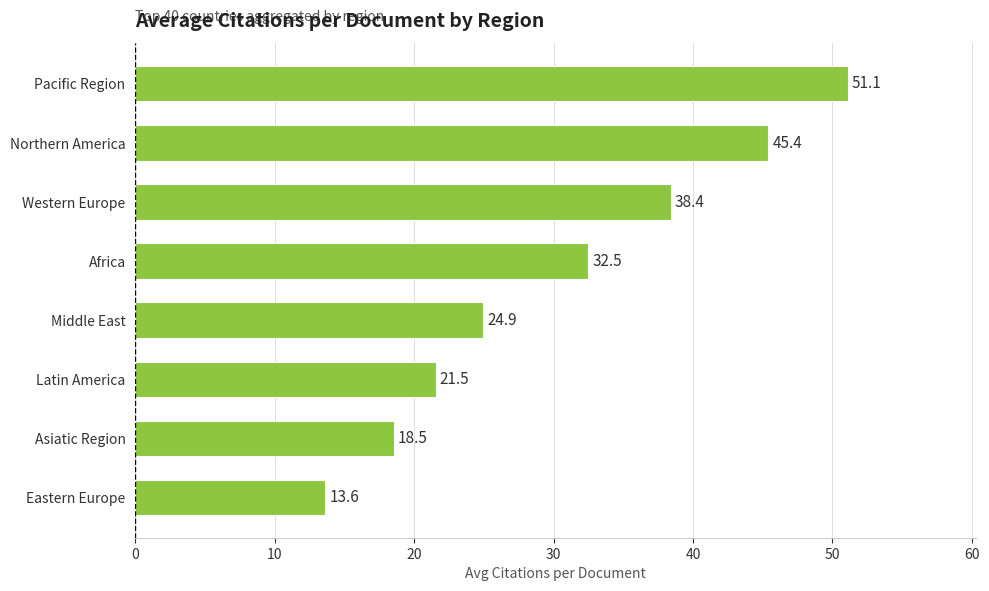

Where is the data nearest to the value 32?

Africa